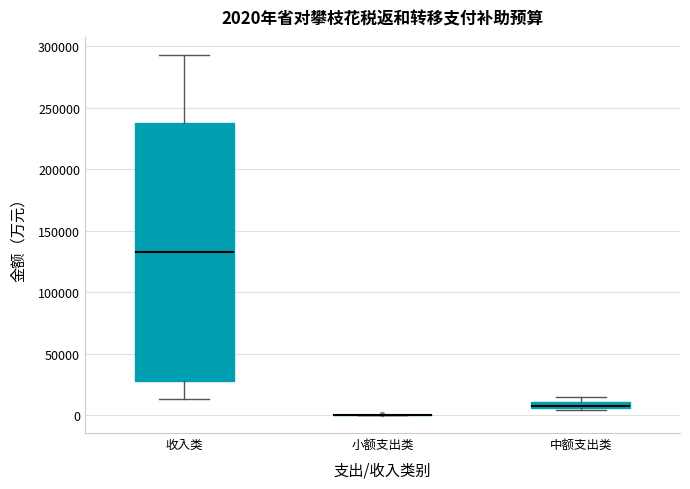

Comparing the boxes themselves (not the whiskers), which one is the tallest?

收入类